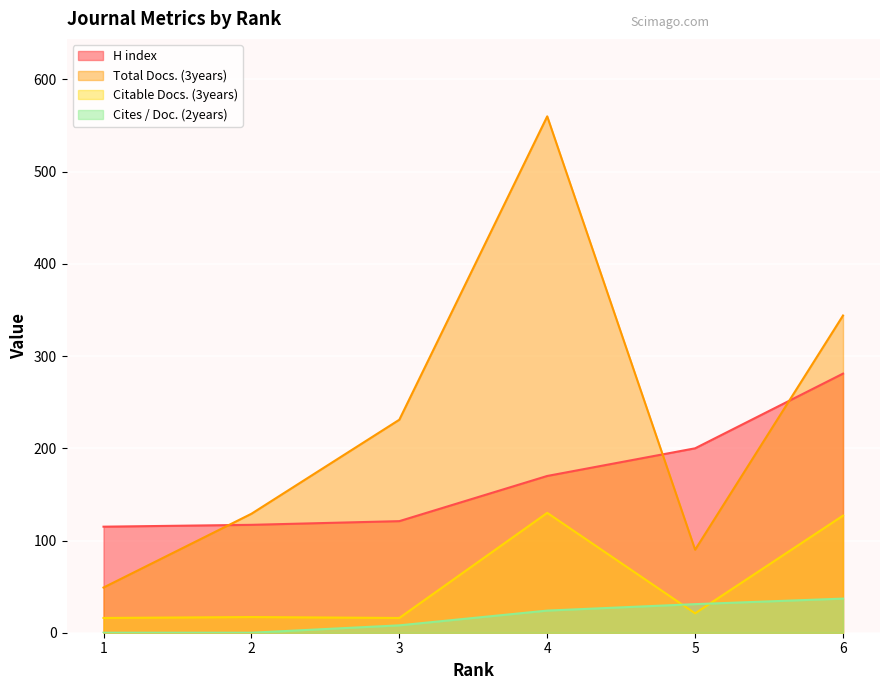

Is it true that Total Docs. (3years) equals 37 at 2?

False